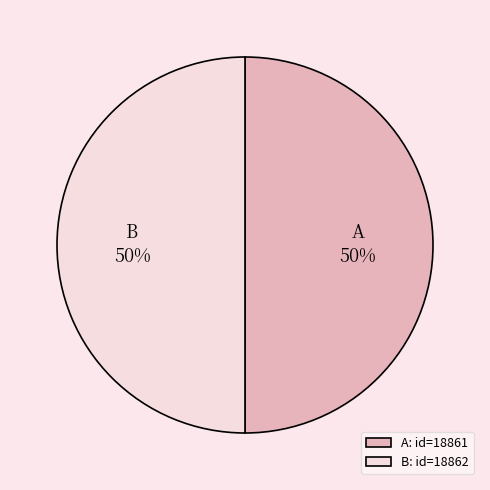

How many slices are in this pie chart?

2